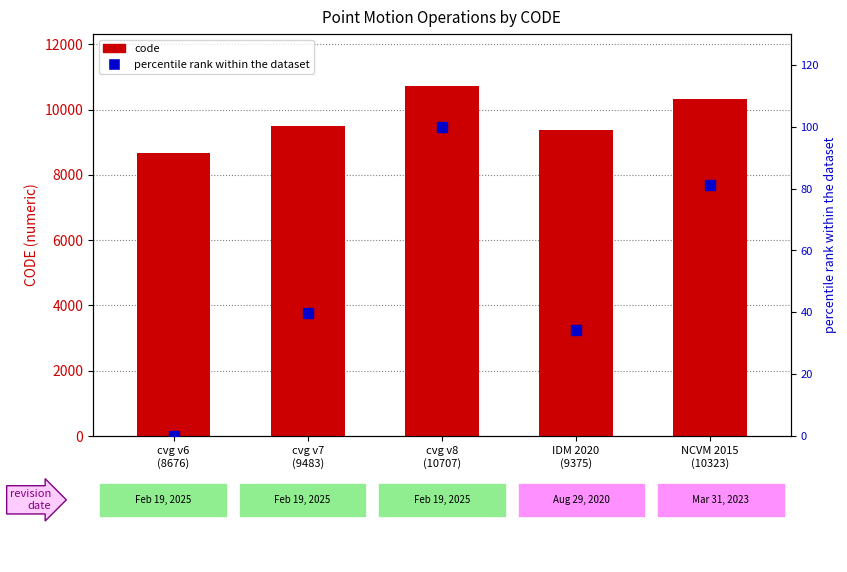

Which series has the largest Y range (max minus min)?

code